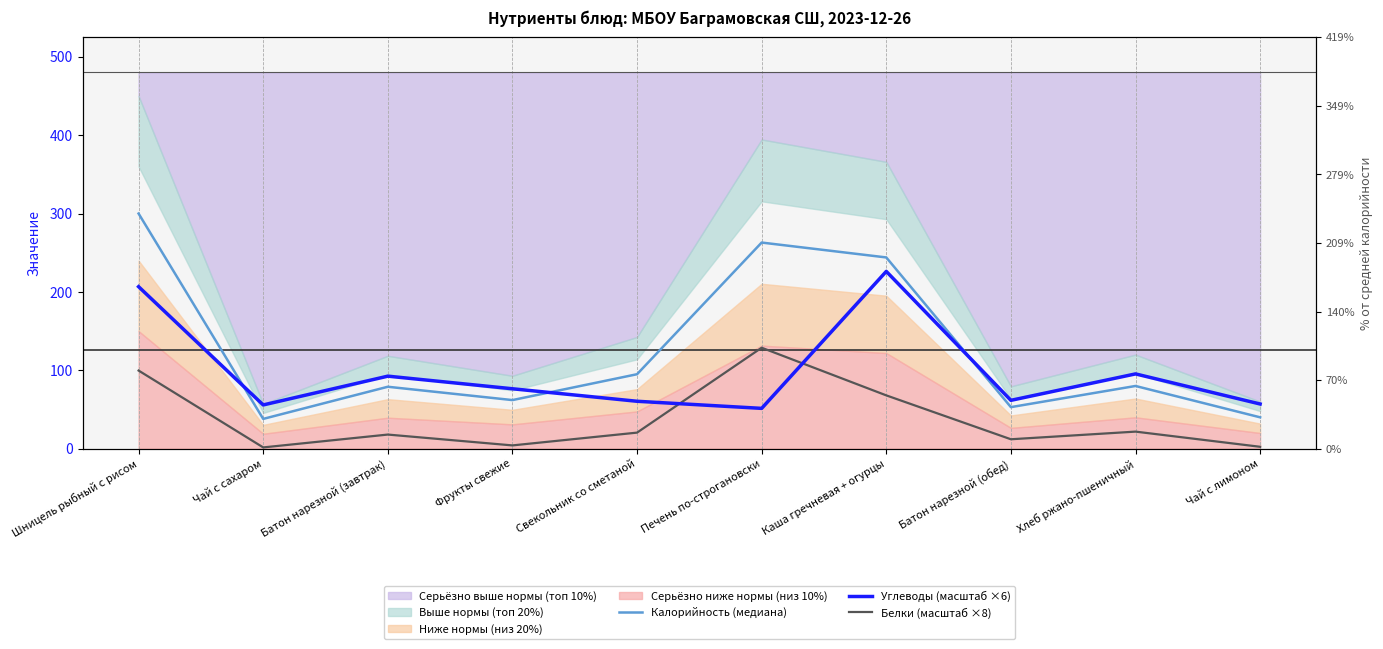

List the series in order of their overall mean, highest first.

Калорийность (медиана), Углеводы (масштаб ×6), Белки (масштаб ×8)